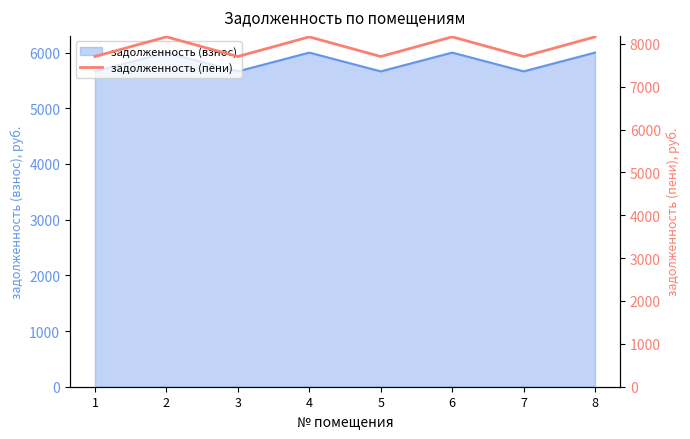

The value of задолженность (взнос) at 8 is 1669.5. True or false?

False